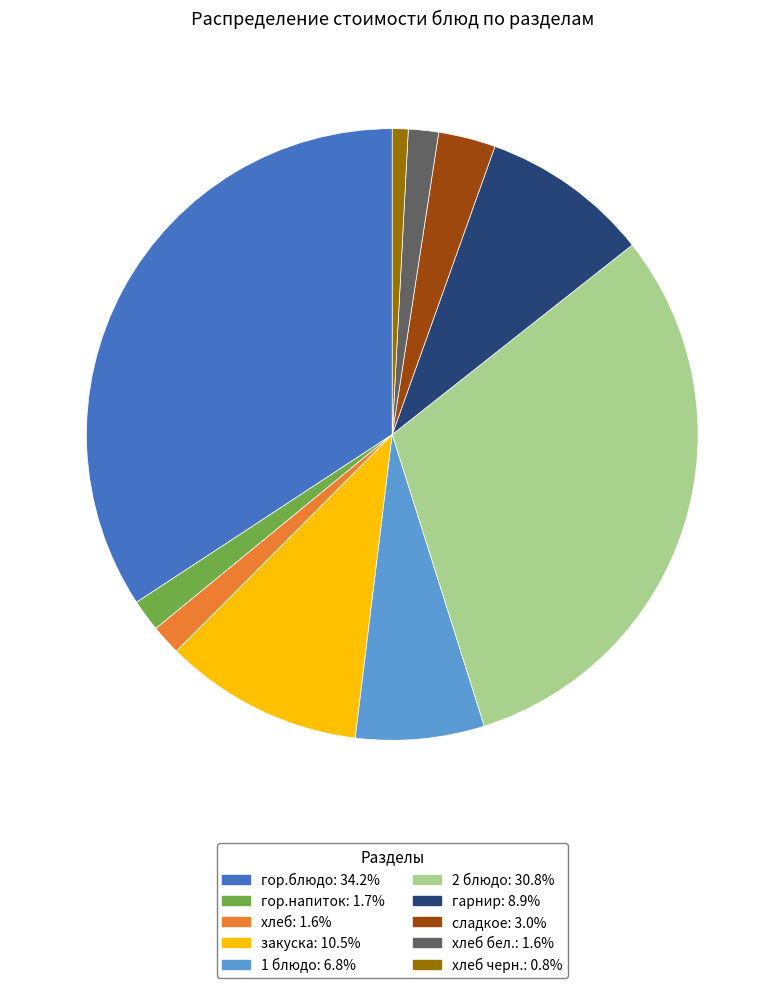

Is there any slice that represents more than half of the pie?

No